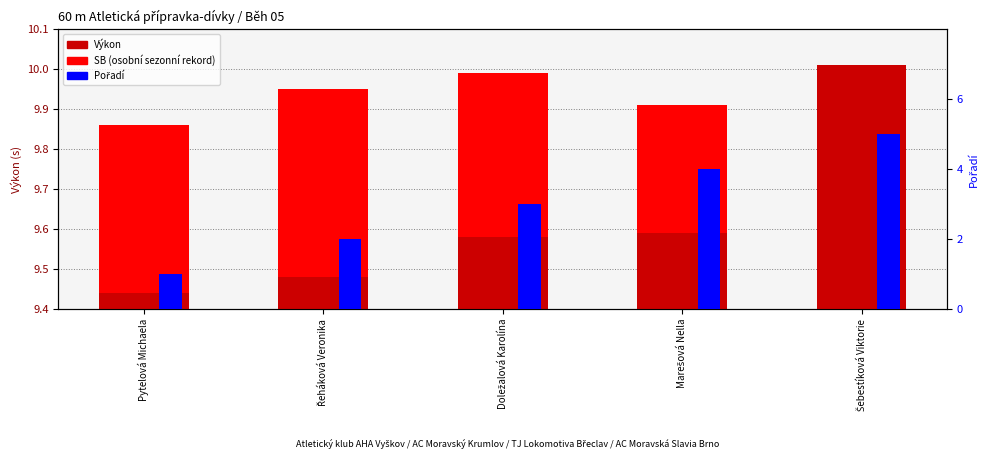

Which series has the largest range (max minus min)?

Pořadí